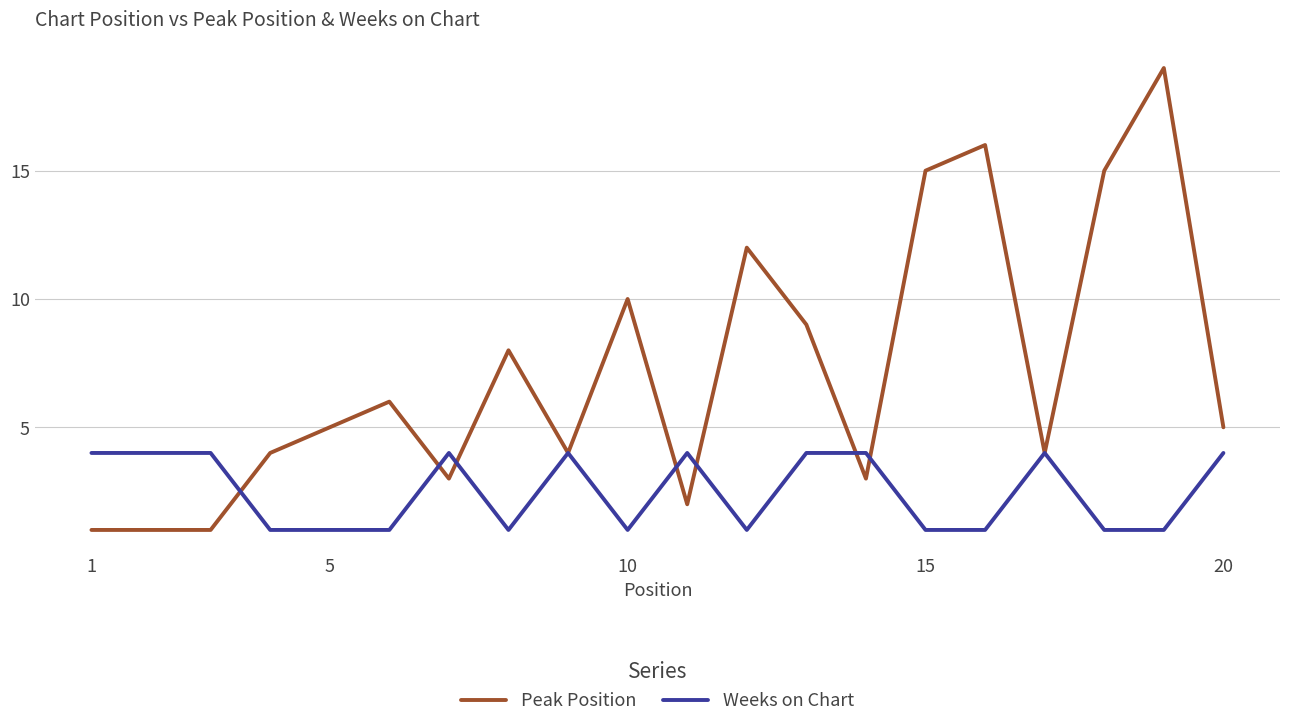

Which series has the largest range (max minus min)?

Peak Position